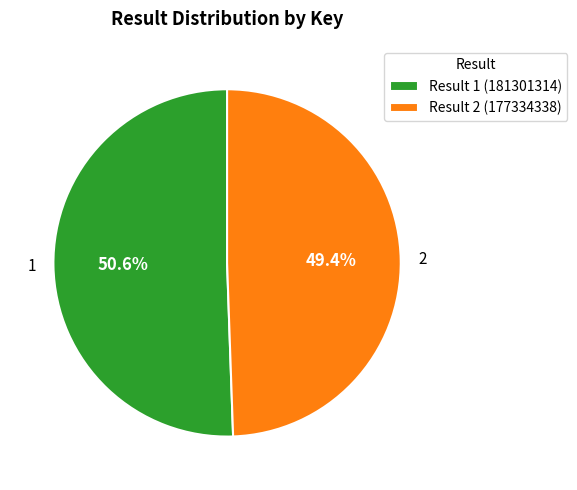

What is the total percentage of 2 and 1?

100.0%